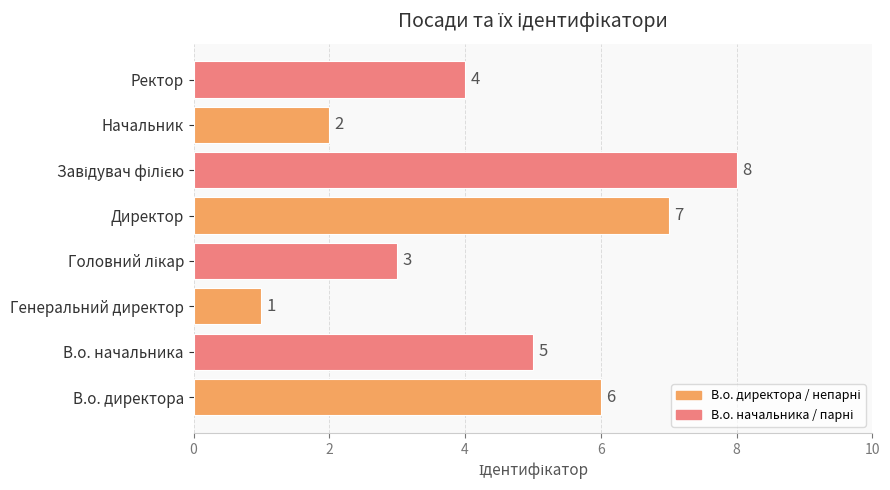

What is the greatest value displayed?

8